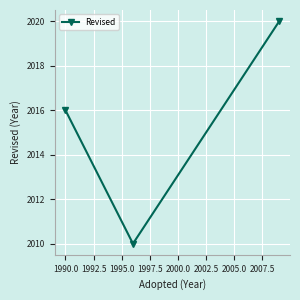

Reading left to right, what are all the values shown in this chart?

2016	2010	2020